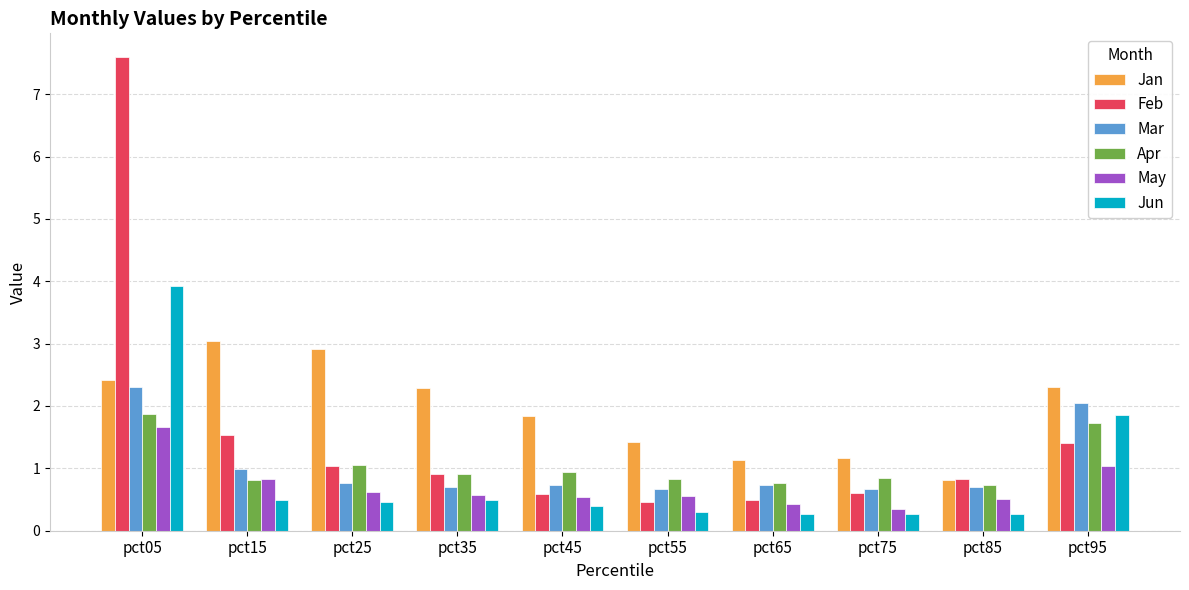

What is the spread (max minus min) of values at pct05?

5.9